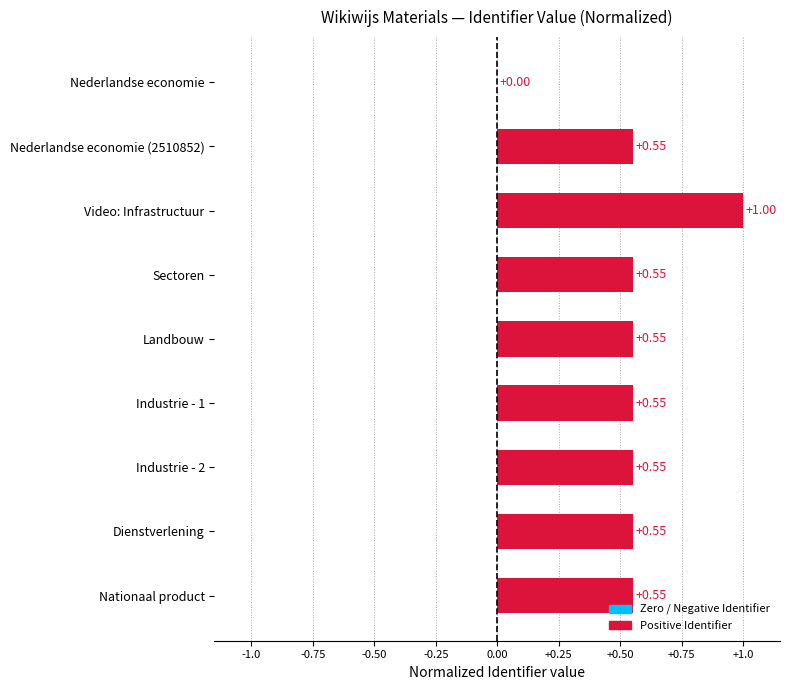

Does the chart contain stacked bars?

No